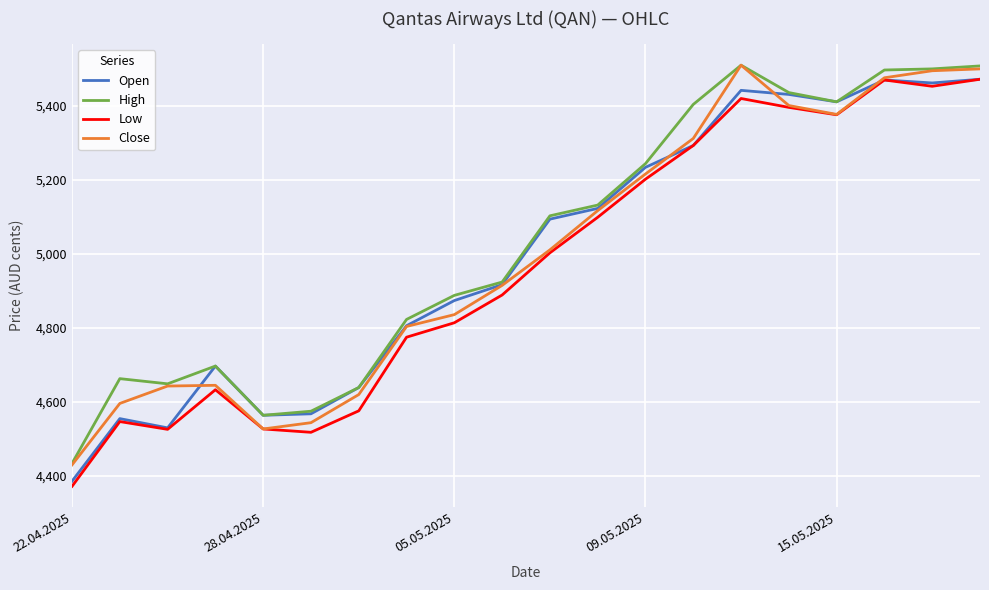

What is the highest value of the High series?

5509